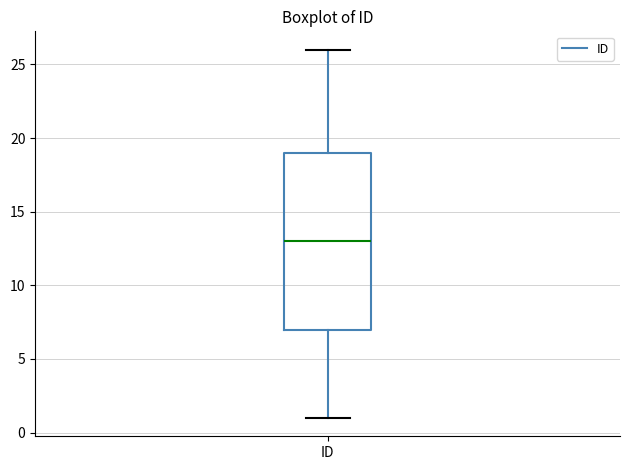

Read this box plot against the y-axis: the position of the median line, the range covered by the box, and the ends of both whiskers. The values are not printed on the chart, so give them approximately, as read against the axis.

median 13, box 7 to 19, whiskers 1 to 26